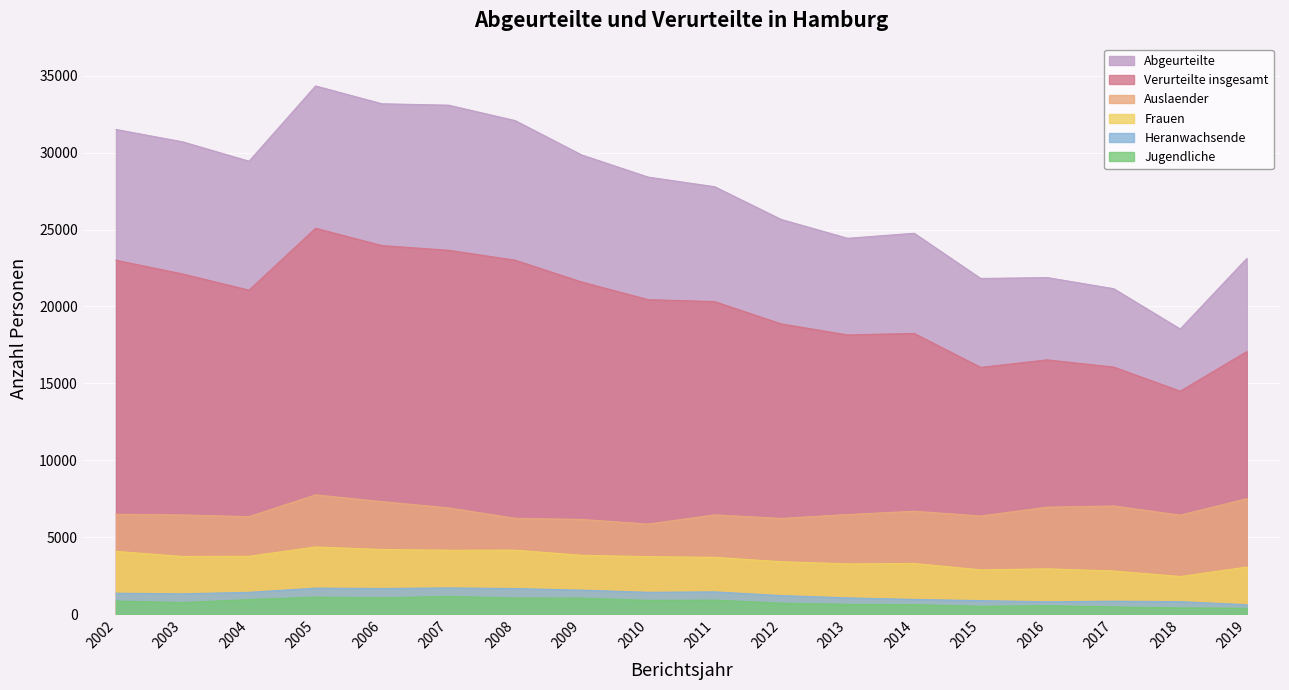

True or false: Verurteilte insgesamt and allgemeines Strafrecht intersect in this chart.

False